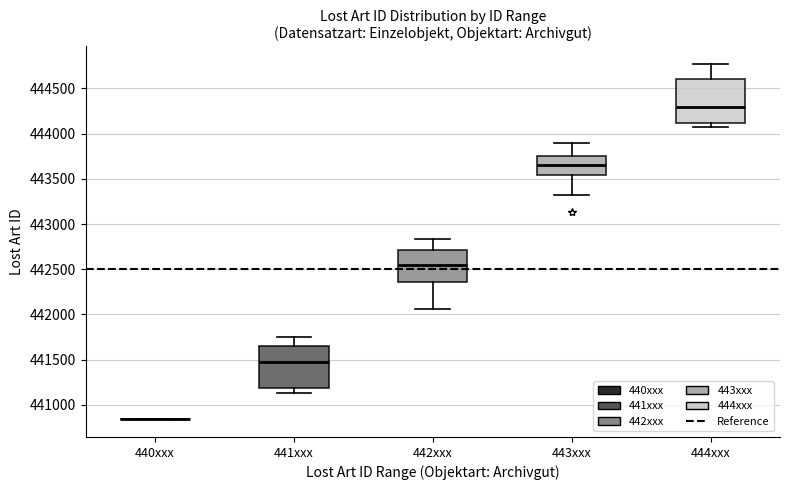

Reading left to right, transcribe this box plot: for each box, give where its median line is, the range the box spans, and where its two whiskers end, as read against the y-axis. The values are not printed on the chart, so give them approximately, as read against the axis.

440xxx: box collapsed to a line at 440850, whiskers 440850 to 440850
441xxx: median 441500, box 441200 to 441650, whiskers 441150 to 441750
442xxx: median 442550, box 442350 to 442700, whiskers 442050 to 442850
443xxx: median 443650, box 443550 to 443750, whiskers 443300 to 443900
444xxx: median 444300, box 444100 to 444600, whiskers 444050 to 444750